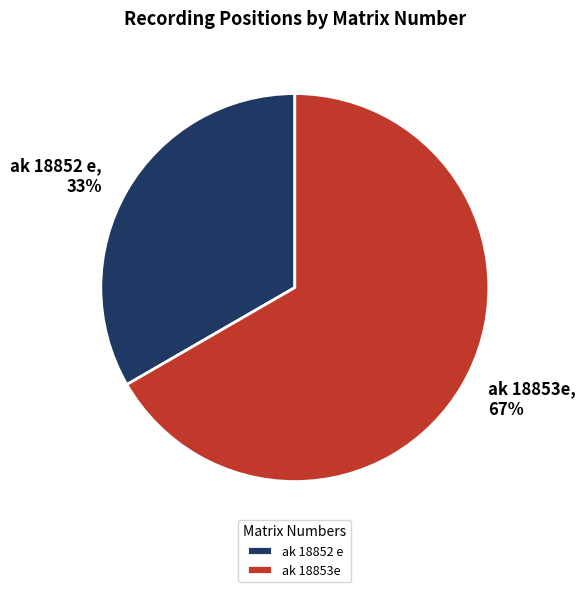

Do ak 18853e and ak 18852 e together represent more than half of the pie?

Yes